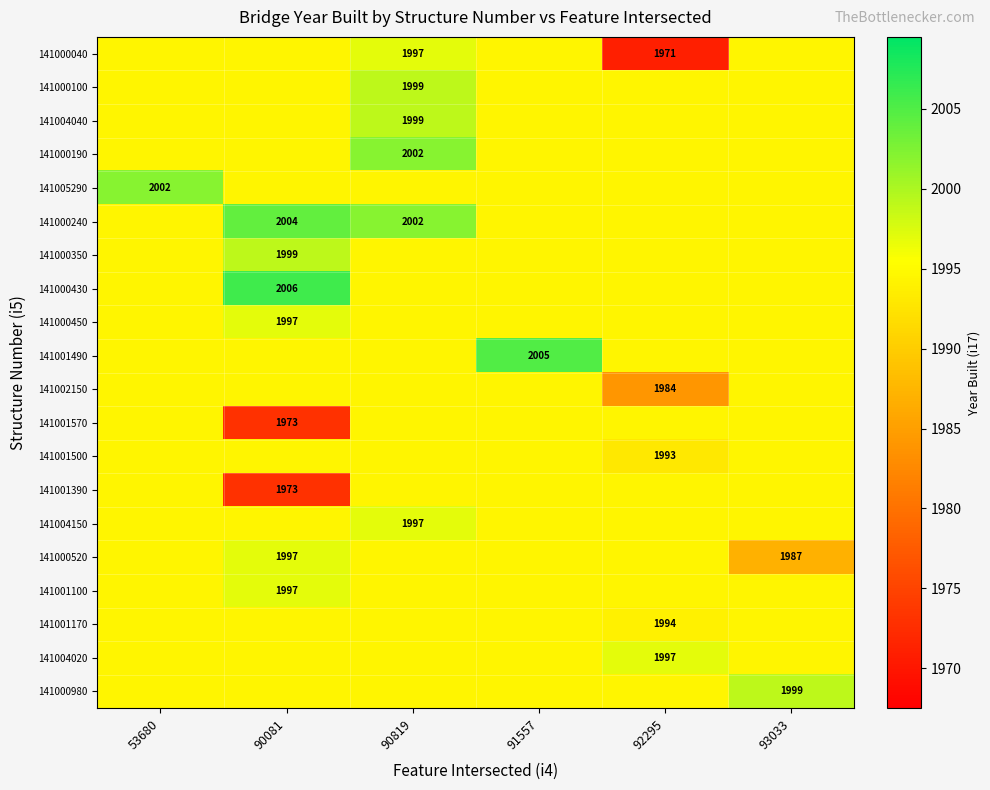

Rank the series at 90819 from lowest to highest value.

141005290, 141000350, 141000430, 141000450, 141001490, 141002150, 141001570, 141001500, 141001390, 141000520, 141001100, 141001170, 141004020, 141000980, 141000040, 141004150, 141000100, 141004040, 141000190, 141000240